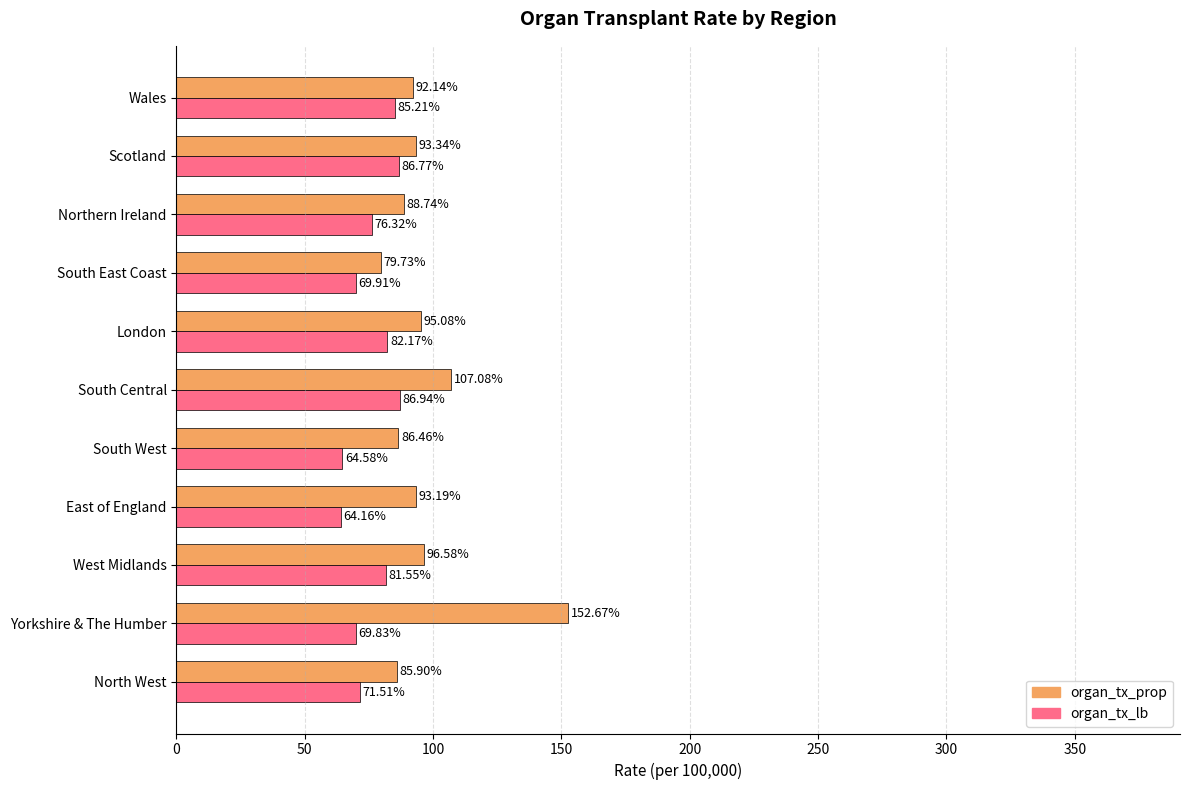

List the series in order of their peak value, highest first.

organ_tx_prop, organ_tx_lb